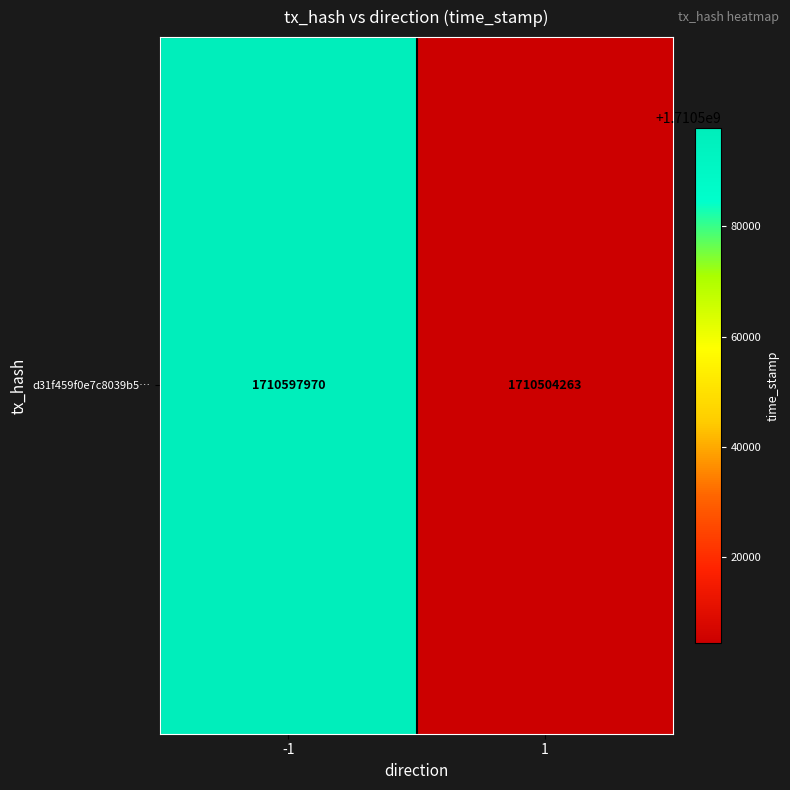

True or false: the data shows 2969843707 at -1.

False